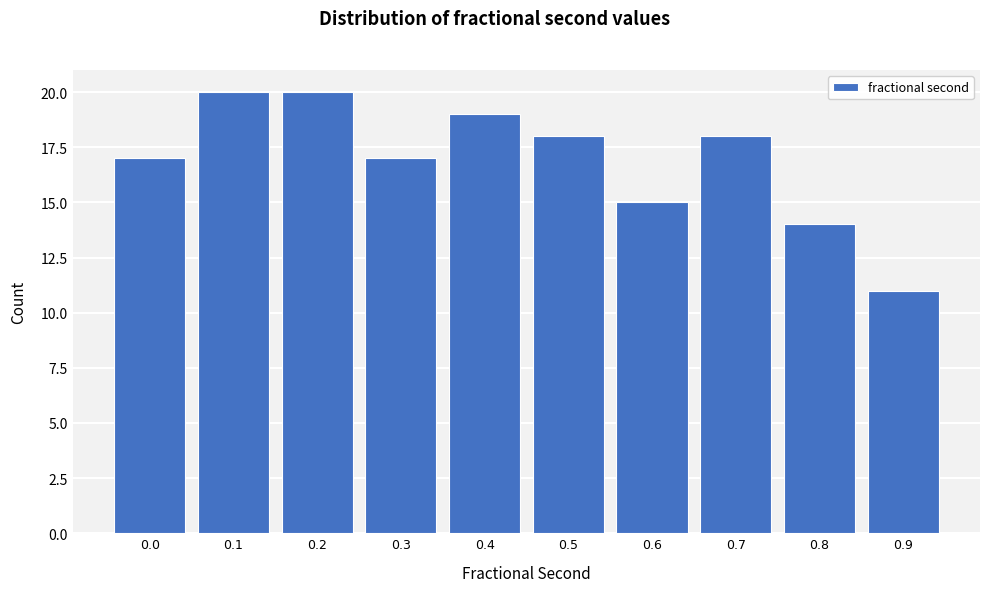

Reading left to right, what are all the values shown in this chart?

0.0=17	0.1=20	0.2=20	0.3=17	0.4=19	0.5=18	0.6=15	0.7=18	0.8=14	0.9=11